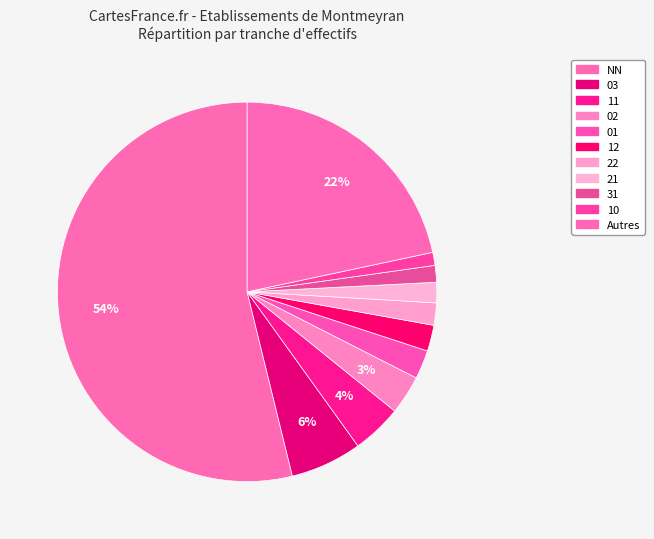

Which slice is the largest?

NN